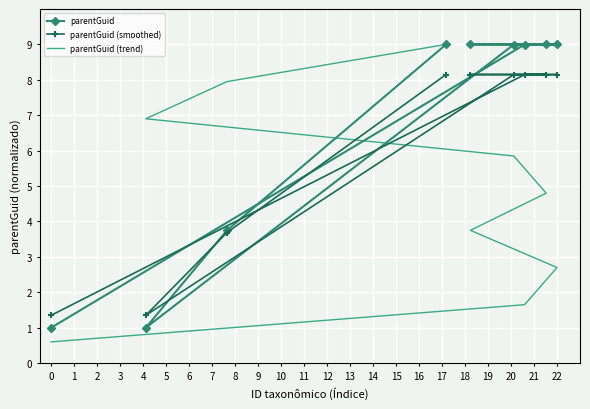

What is the value of the parentGuid point at the 1st from the left?

1.0